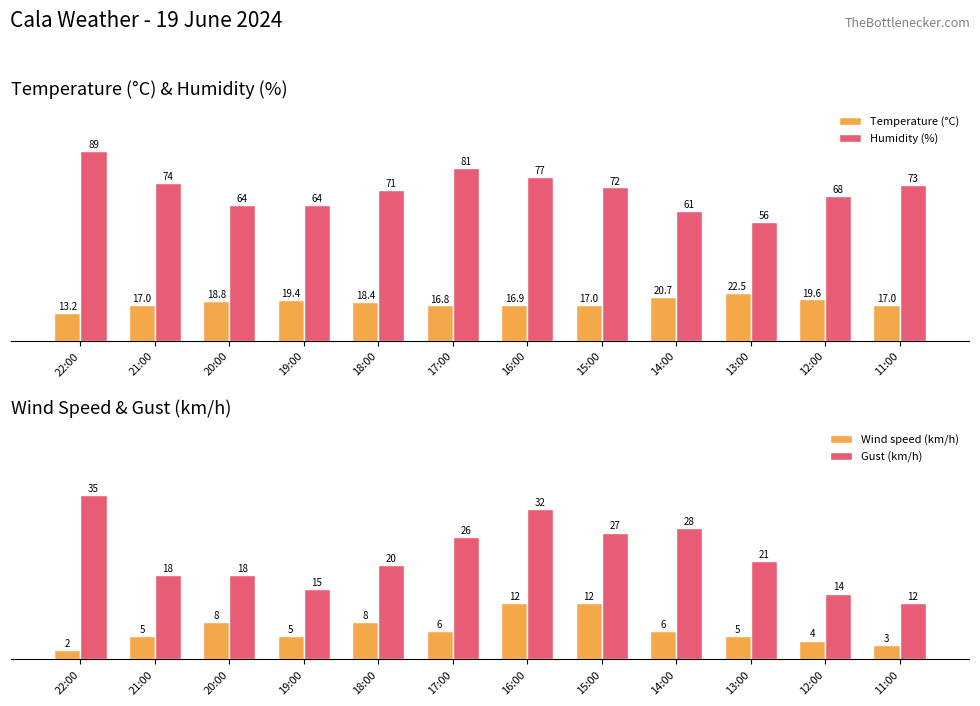

What is the sum of the Gust (km/h) values at 17:00 and 20:00?

44.0